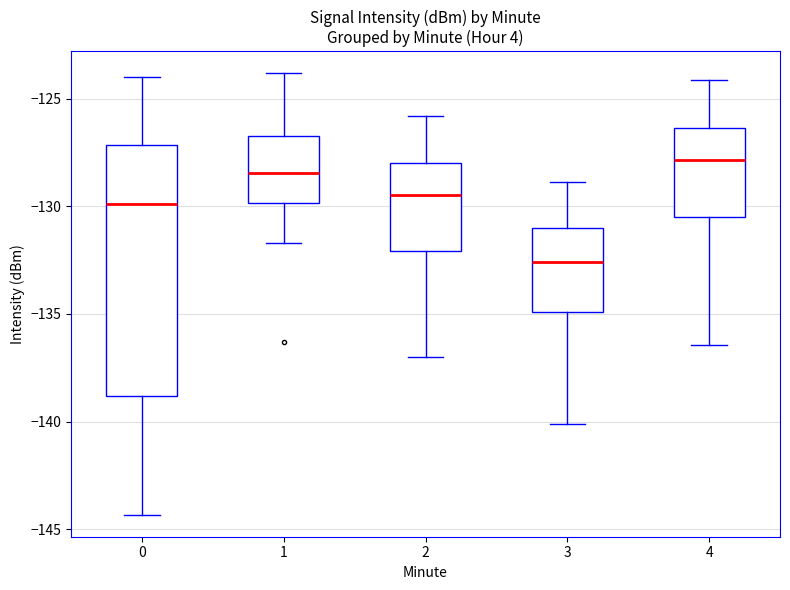

Reading left to right, read every box against the y-axis: the position of its median line, the range the box covers, and the ends of its whiskers. The values are not printed on the chart, so give them approximately, as read against the axis.

0: median -130.0, box -139.0 to -127.0, whiskers -144.5 to -124.0
1: median -128.5, box -130.0 to -126.5, whiskers -131.5 to -124.0
2: median -129.5, box -132.0 to -128.0, whiskers -137.0 to -126.0
3: median -132.5, box -135.0 to -131.0, whiskers -140.0 to -129.0
4: median -128.0, box -130.5 to -126.5, whiskers -136.5 to -124.0